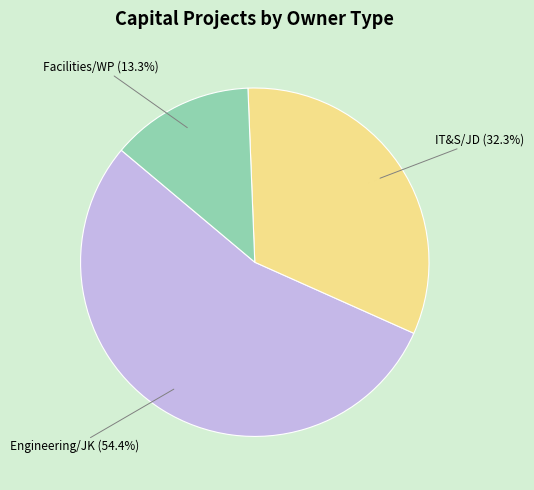

To the nearest percent, what percentage of the pie is IT&S/JD?

32%